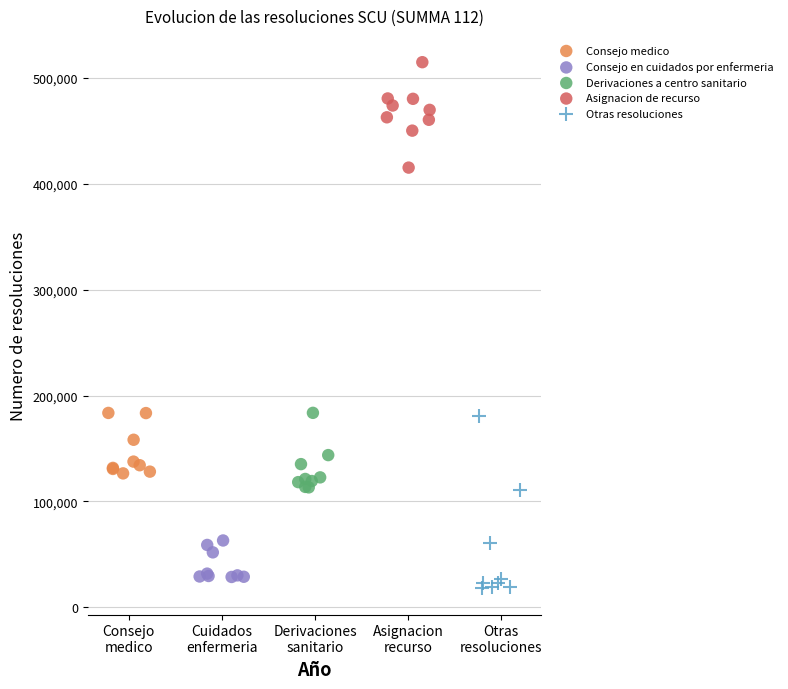

Which series has the widest spread of Y values?

Otras resoluciones